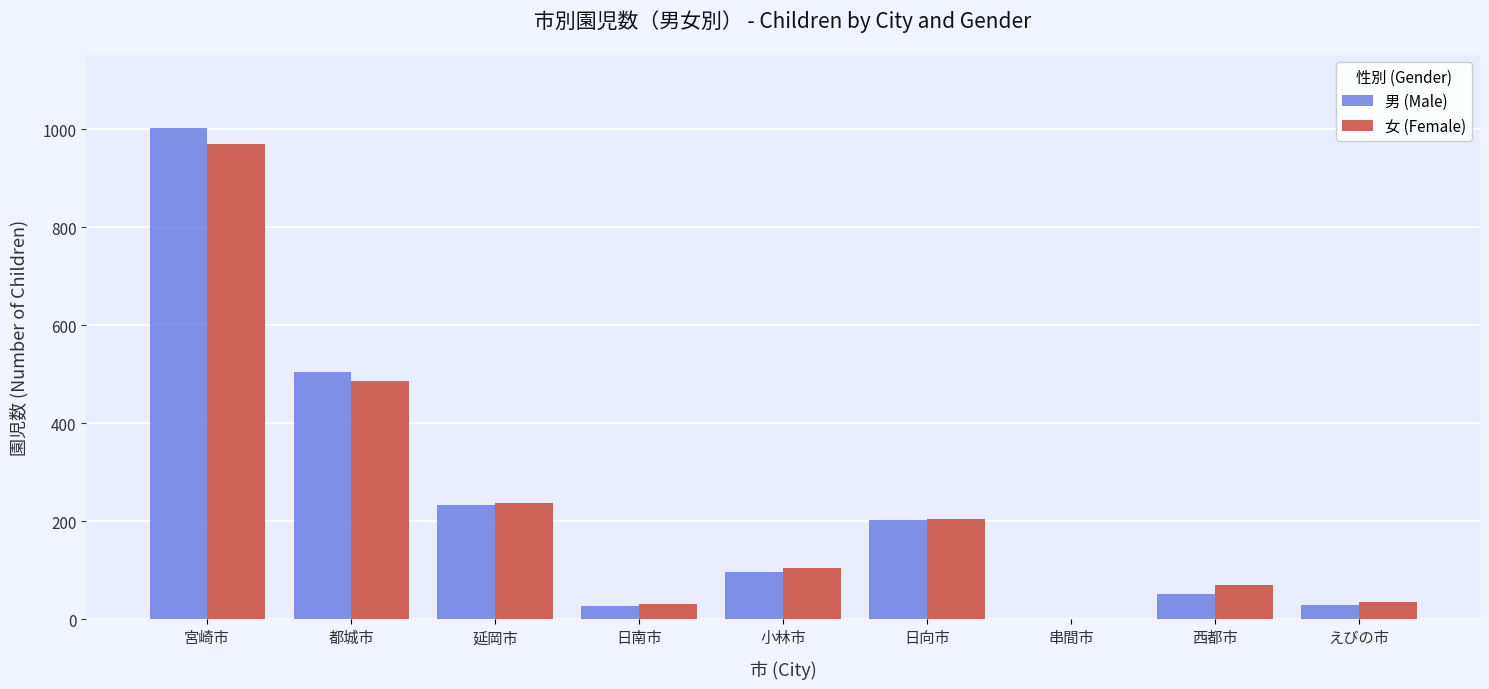

The 男 (Male) series shows 662 at 串間市. True or false?

False